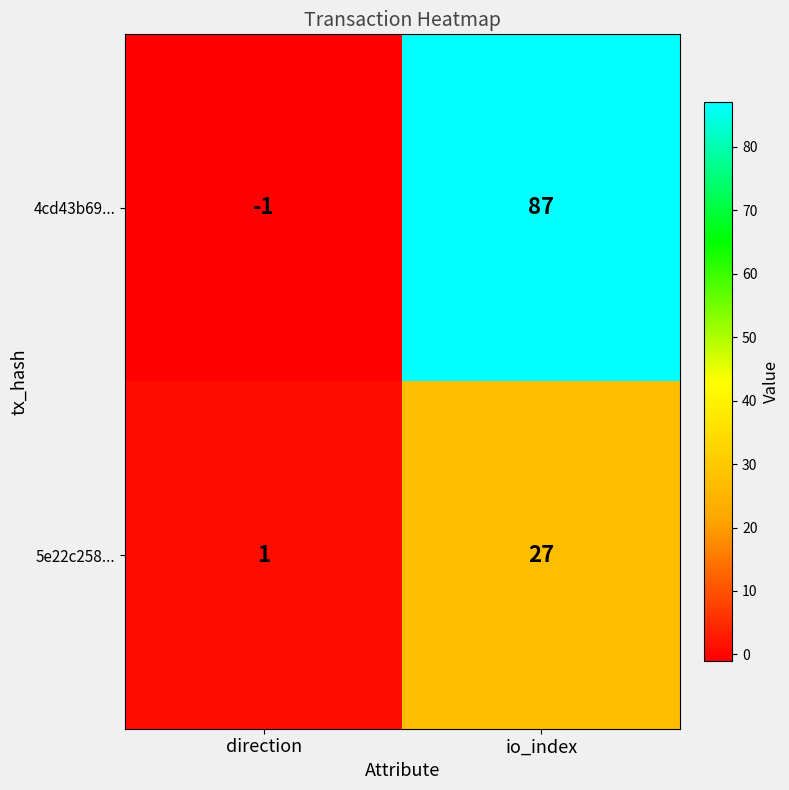

Which series has the widest spread of values?

4cd43b69...